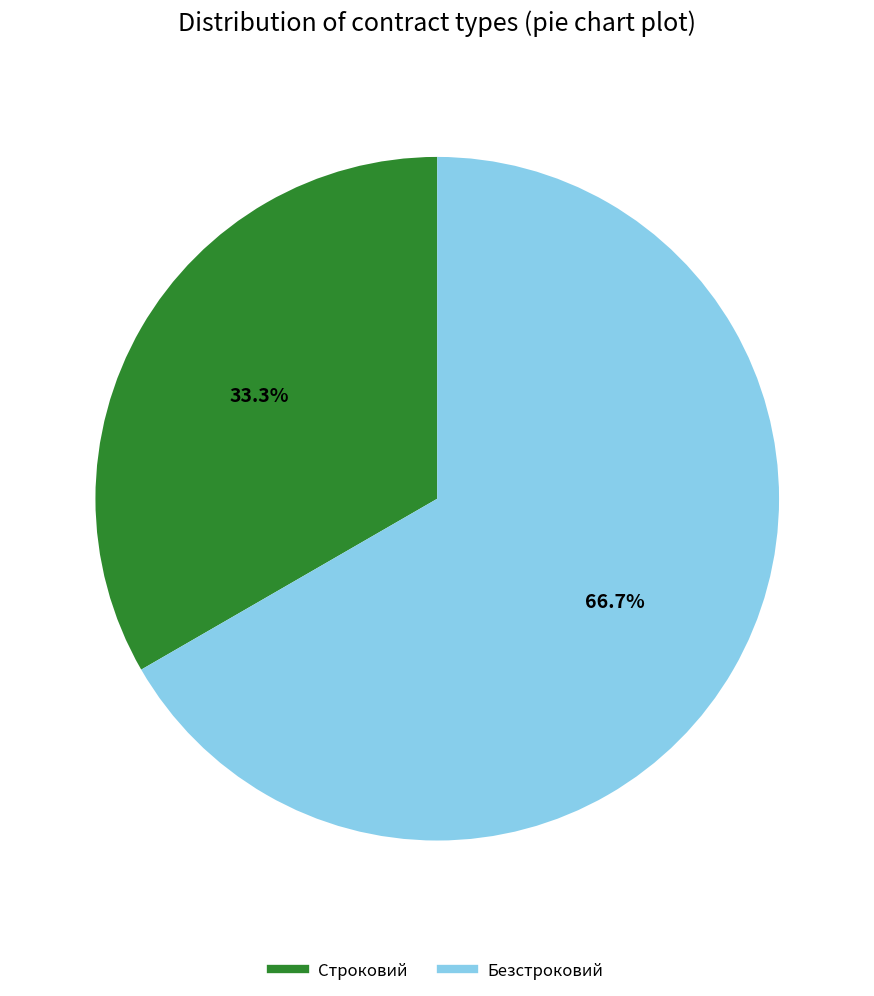

Rank the categories by value from highest to lowest.

Безстроковий, Строковий